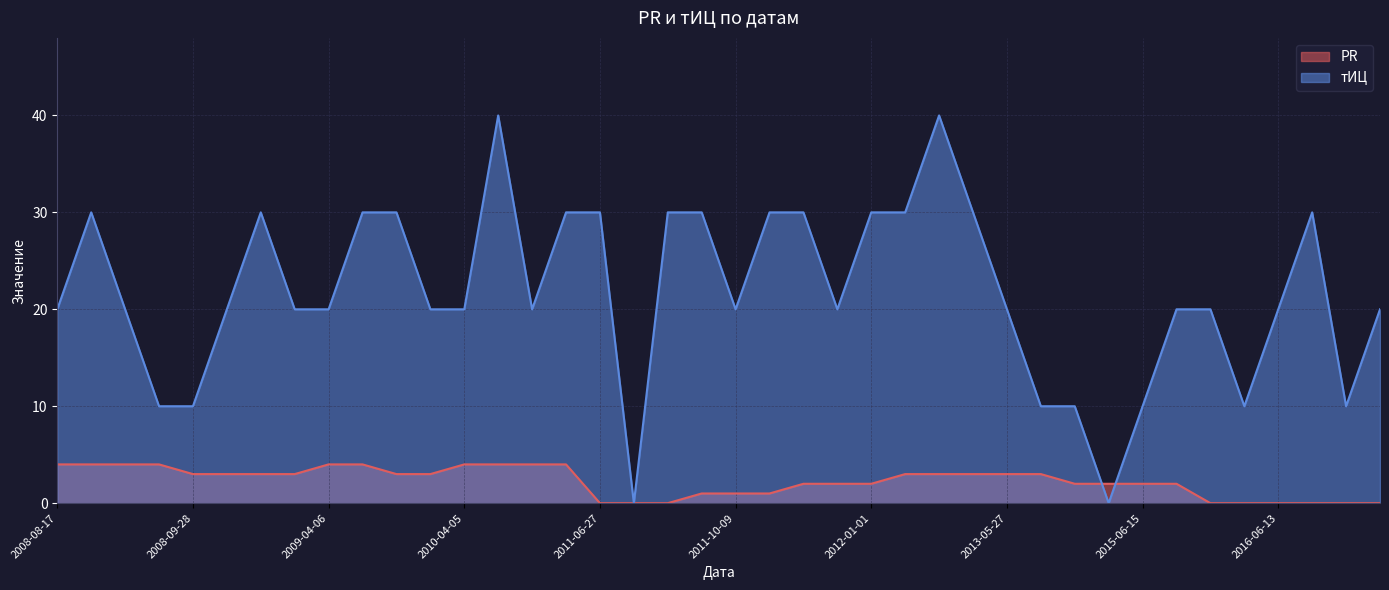

Does the chart have visible grid lines?

Yes